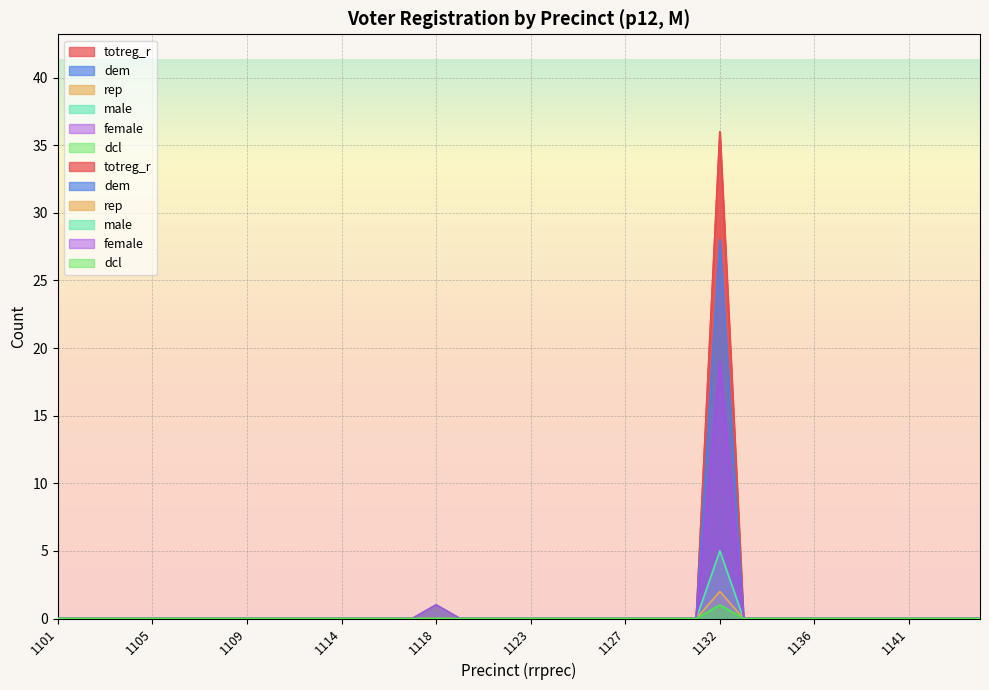

Which series has the largest range (max minus min)?

totreg_r